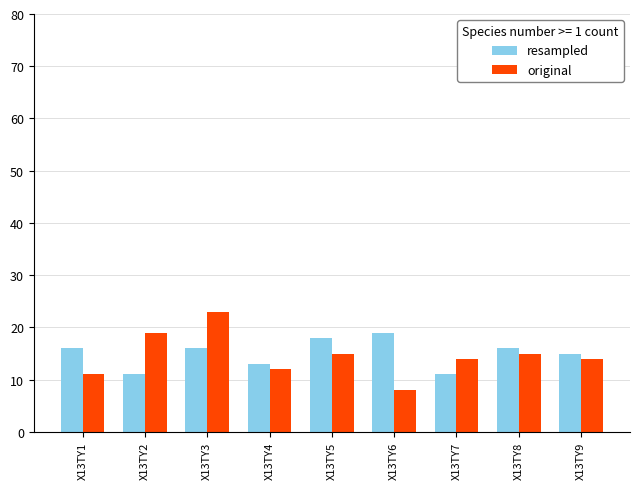

How many groups of bars are there?

9